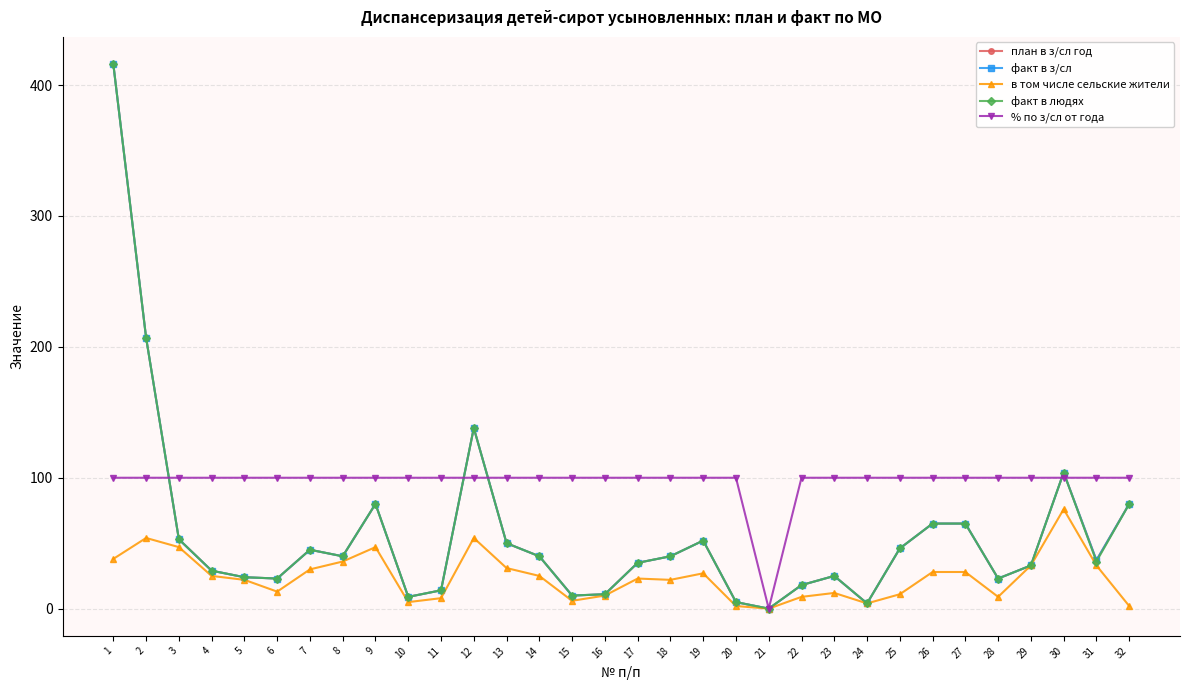

How many interior local peaks does the факт в з/сл series have?

6